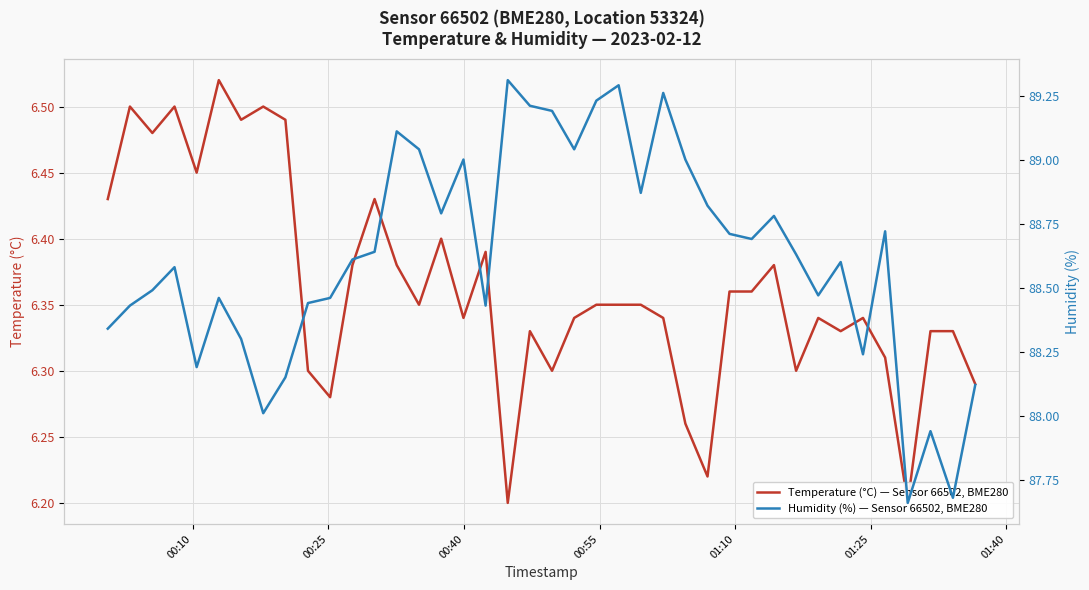

At how many categories does at least one series exceed 71?

40